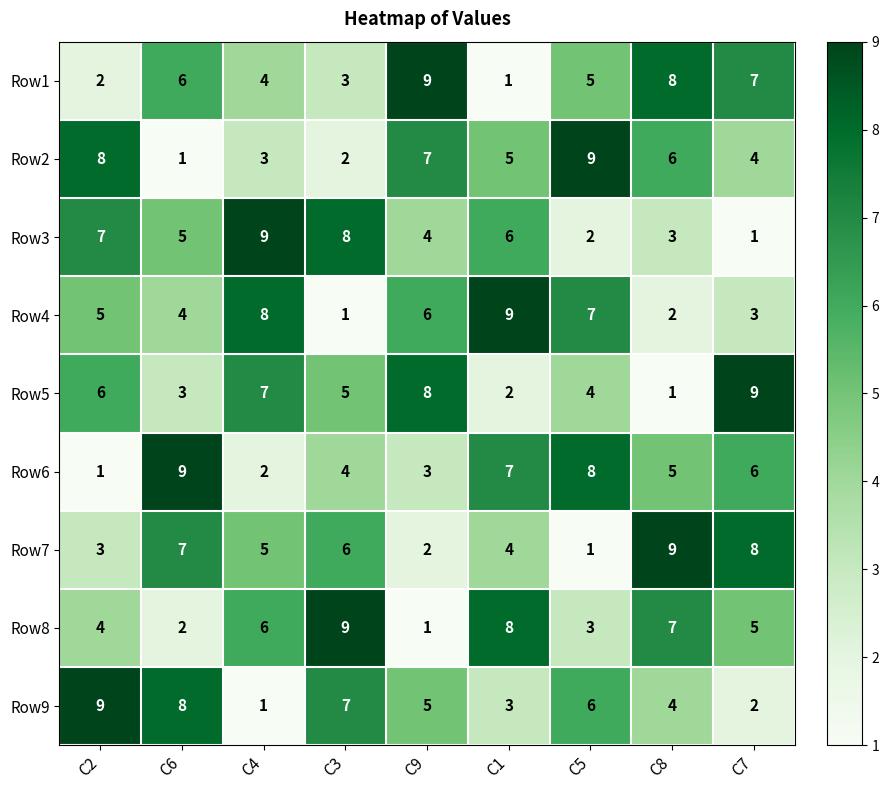

Rank the series at C7 from highest to lowest value.

Row5, Row7, Row1, Row6, Row8, Row2, Row4, Row9, Row3